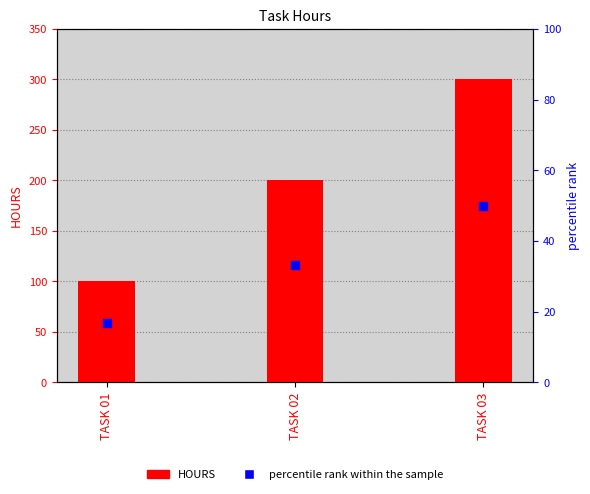

Is the value of percentile rank within the sample at TASK 01 greater than the value of HOURS at TASK 03?

No